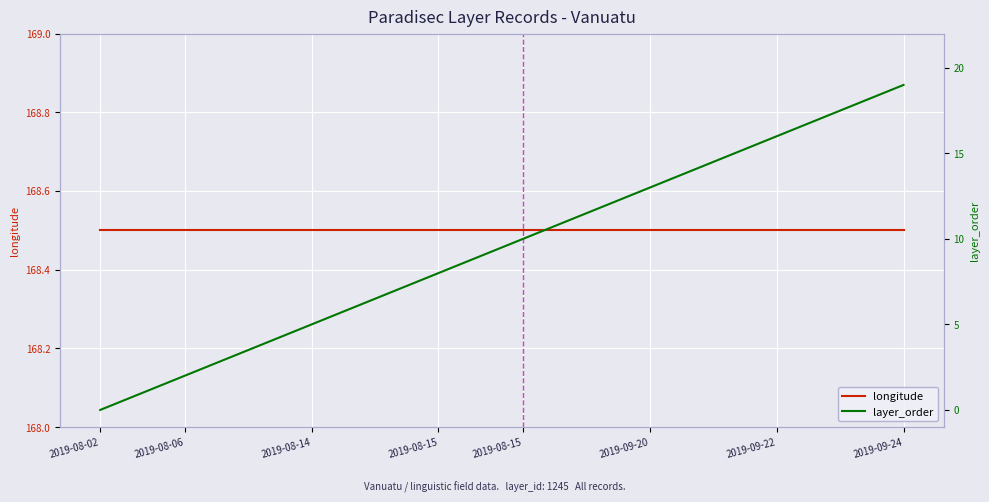

Between 2019-08-02 and 2019-08-15, which series saw the biggest shift?

layer_order